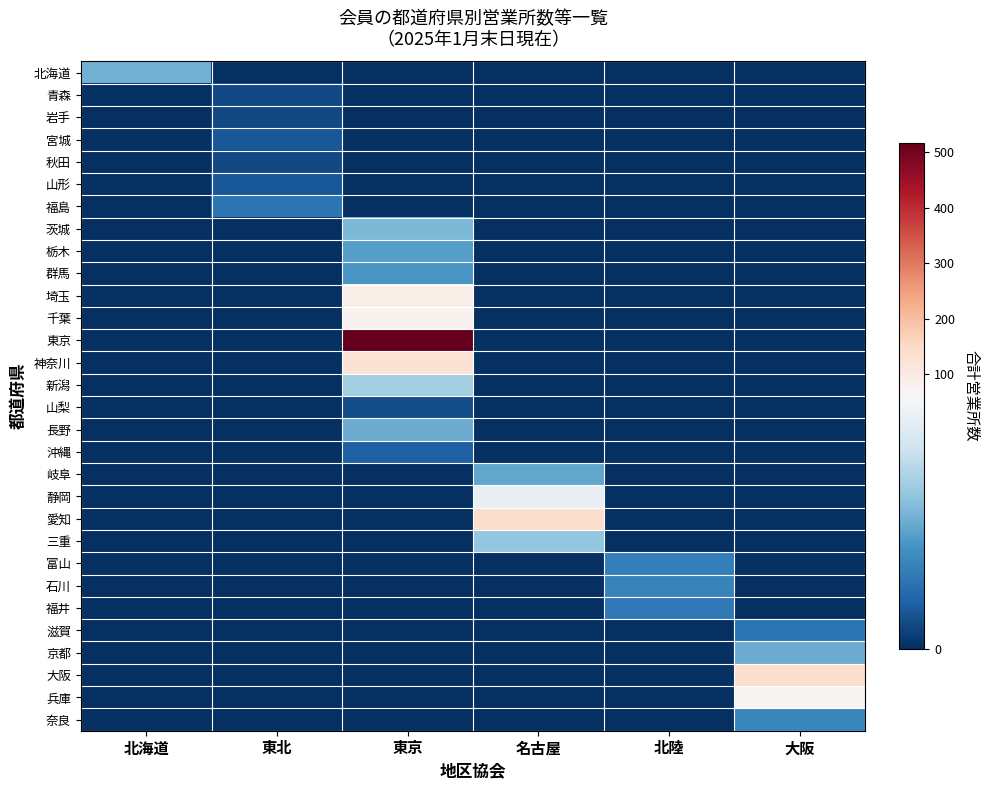

Between 名古屋 and 北陸, which series saw the biggest shift?

愛知